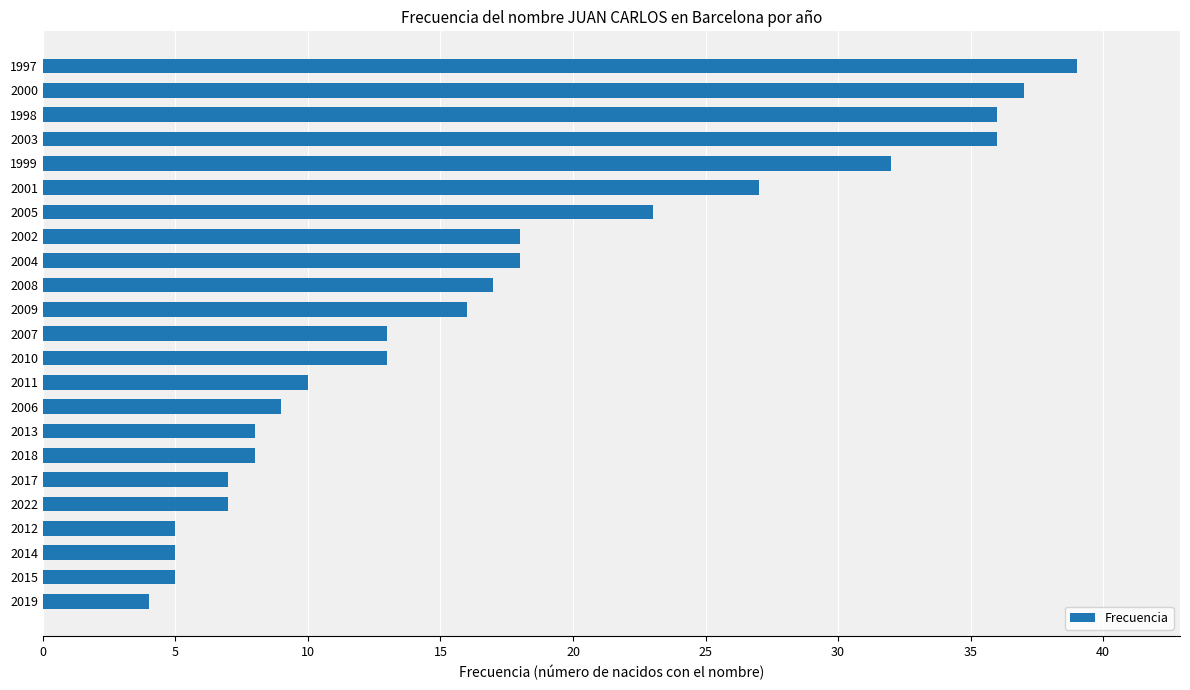

Is it true that the value at 2010 is 13?

True